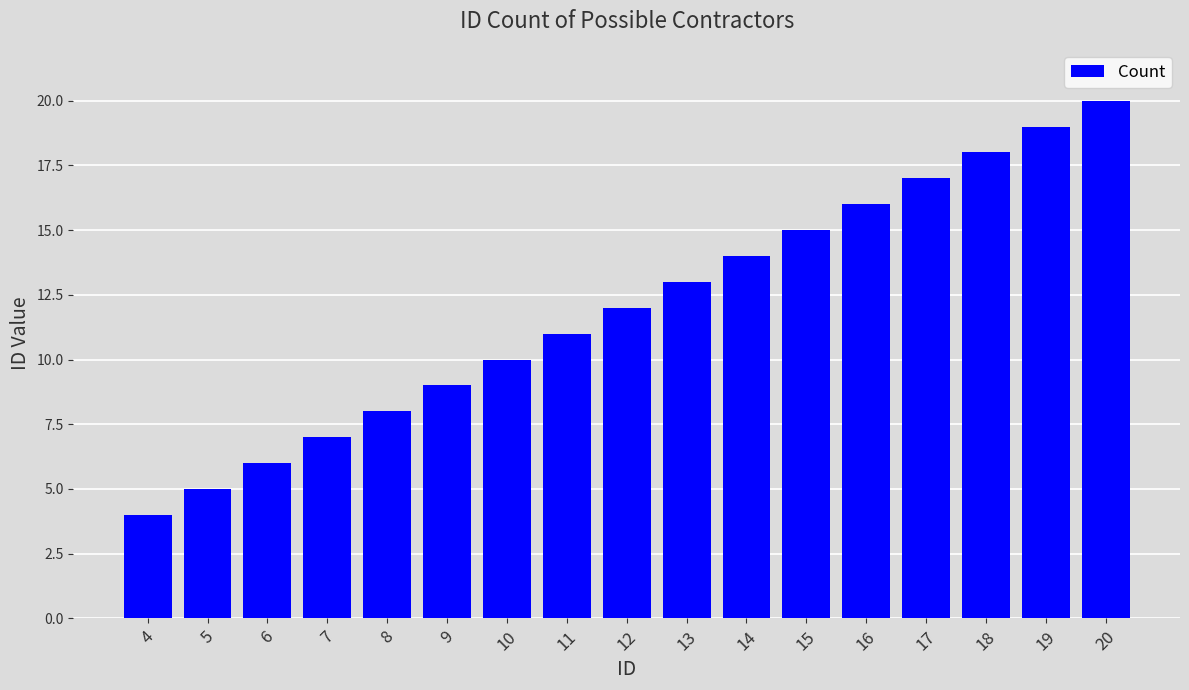

At which label is the value closest to 12?

12